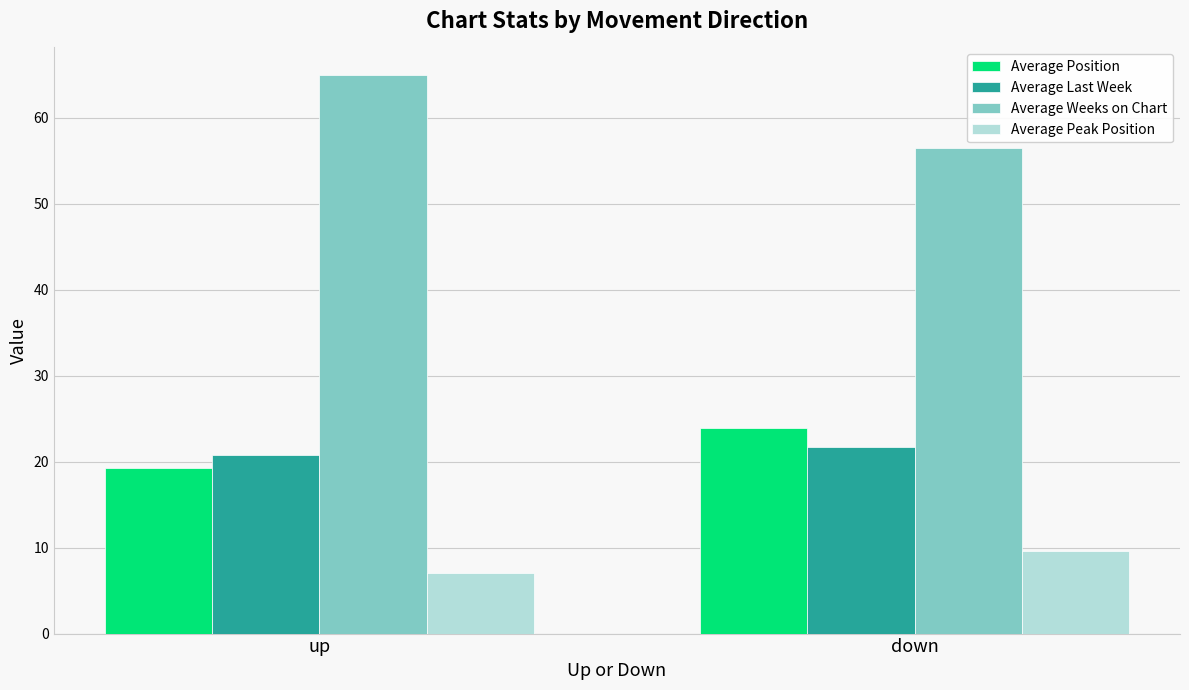

The value of Average Last Week at down is 28.7. True or false?

False